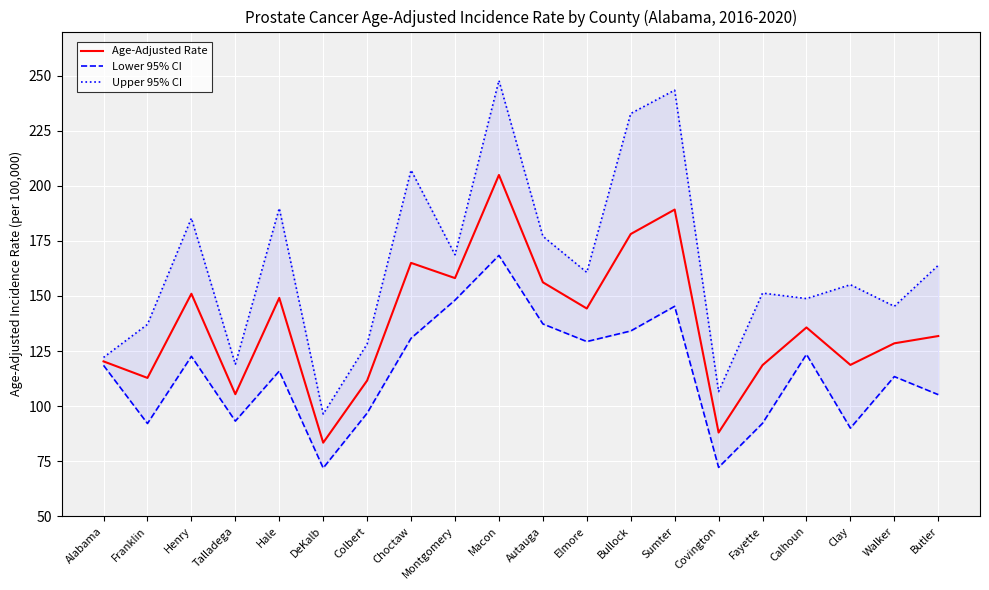

What is the difference between the highest and lowest values at Clay?

65.1